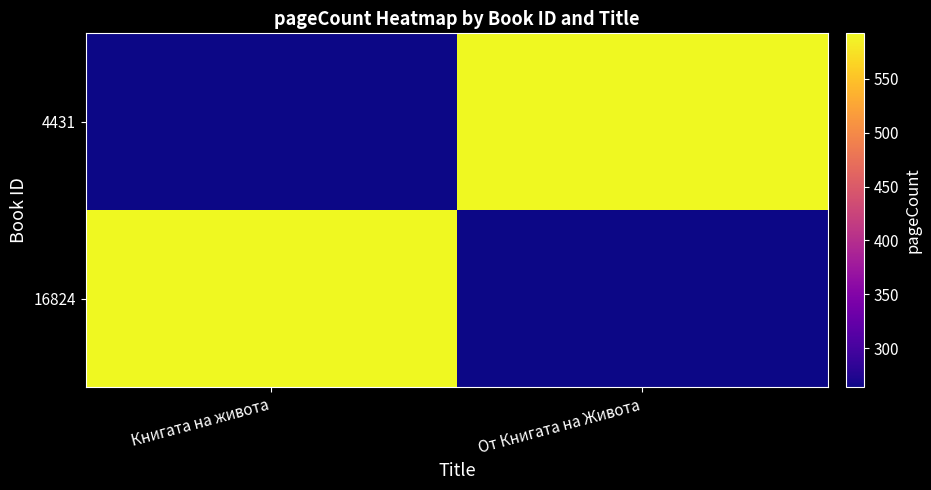

At how many categories does at least one series exceed 539?

2